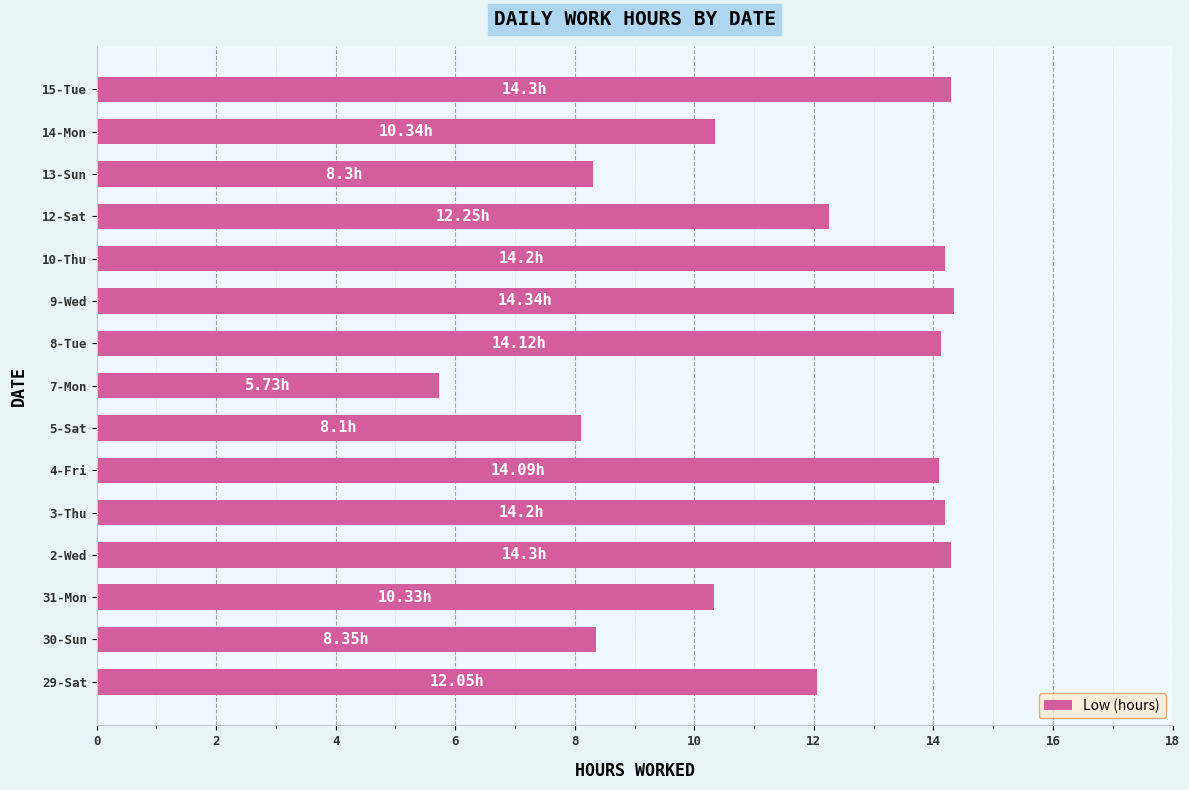

What is the average value?

11.7